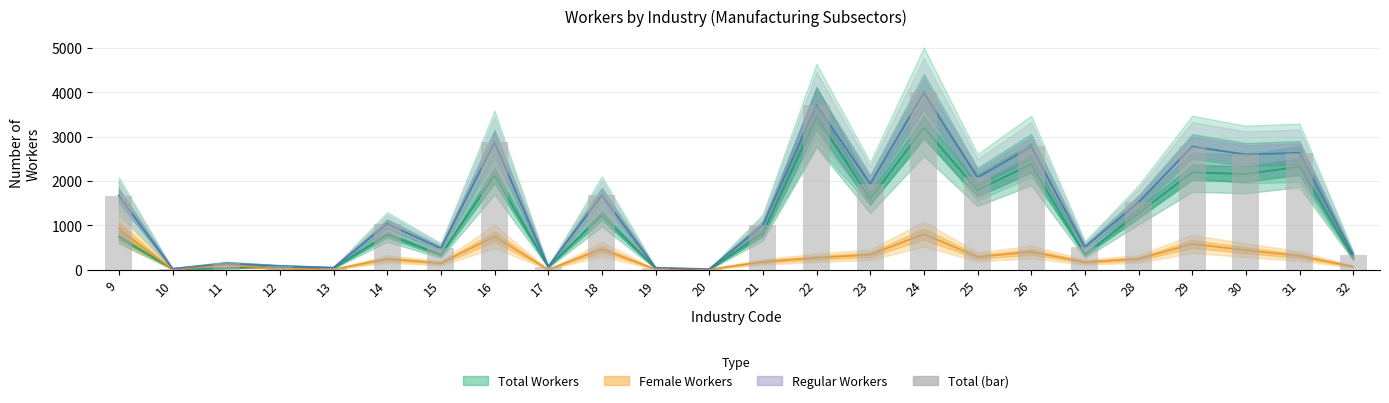

What is the sum of the values at 20 and 9?

1683